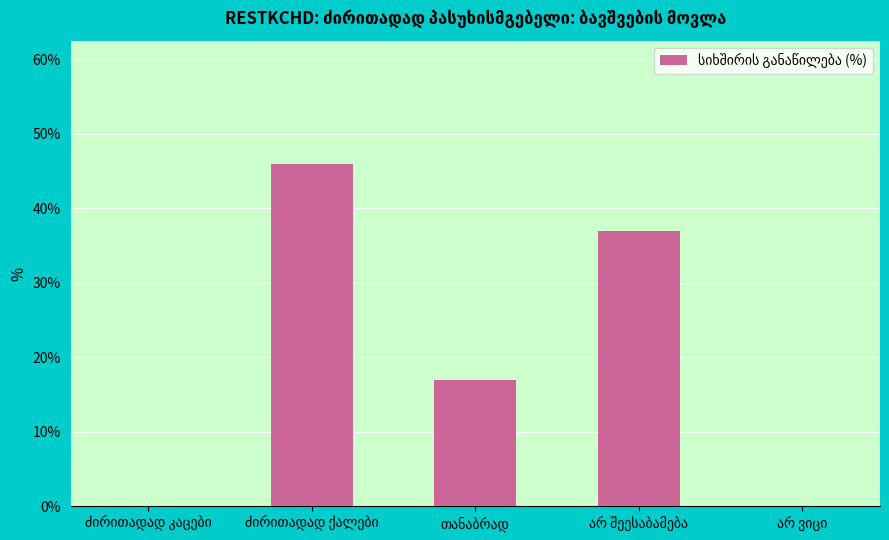

What is the sum of all values?

100